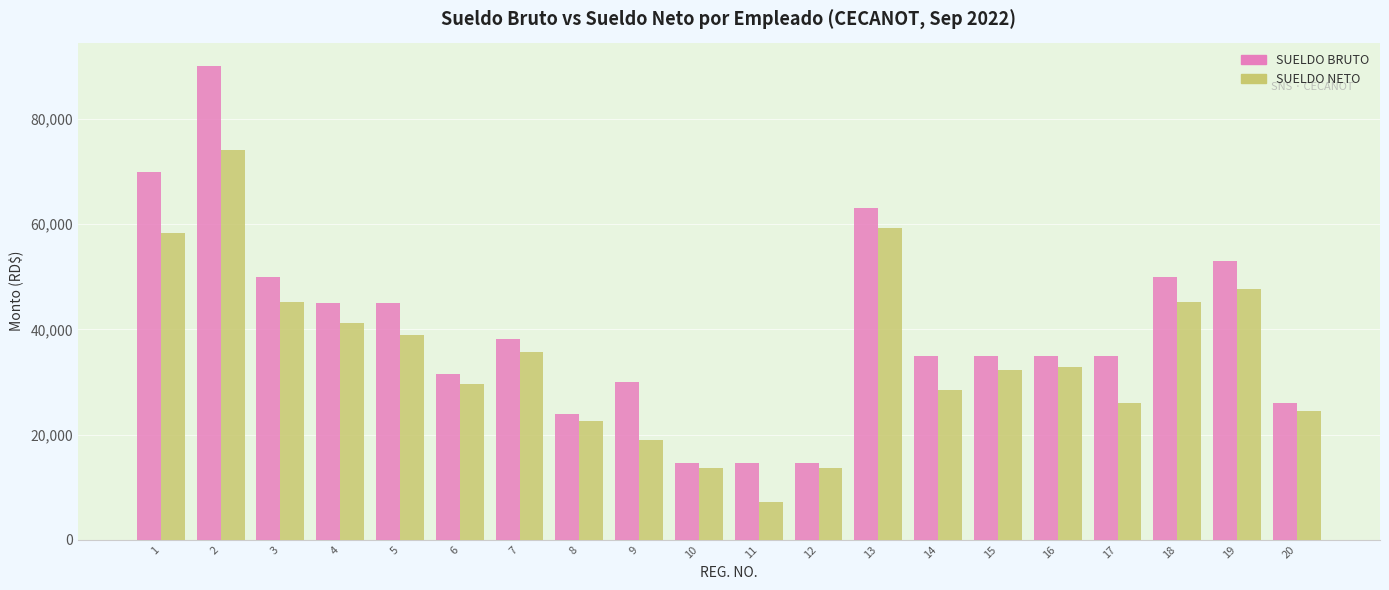

What is the total value across all series at 8?

46581.6